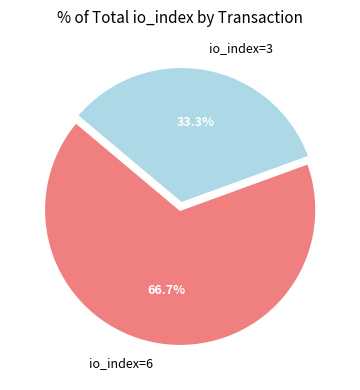

Count the number of slices in the pie.

2